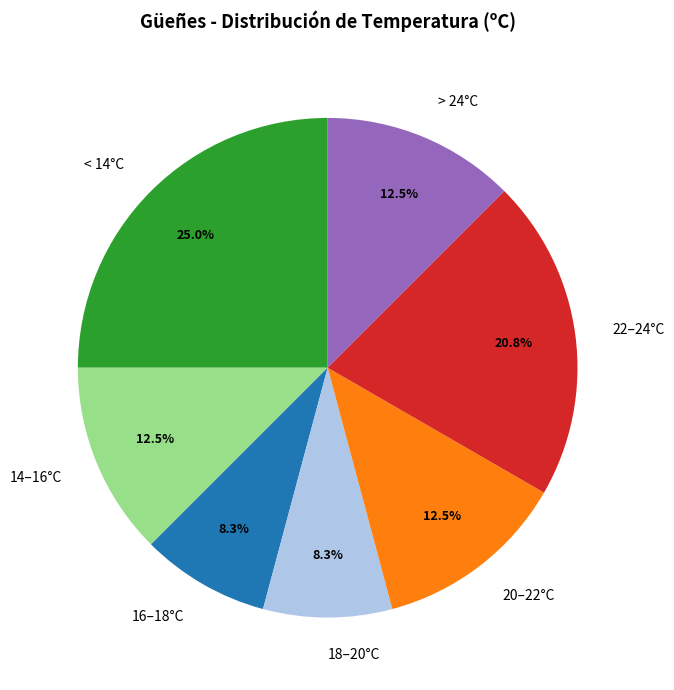

How many segments does this pie chart have?

7